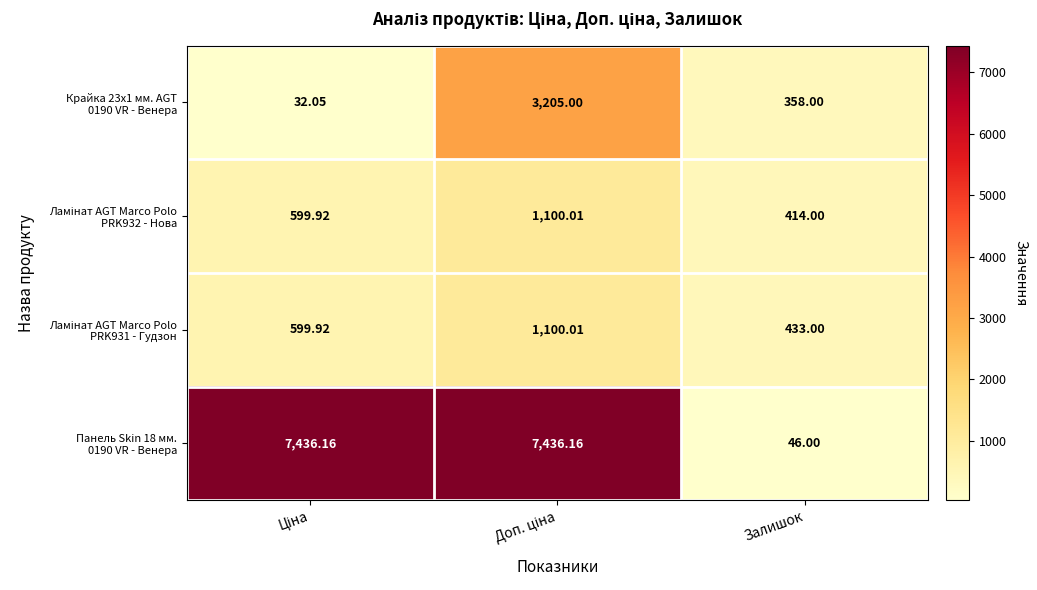

How many series are shown in this chart?

4